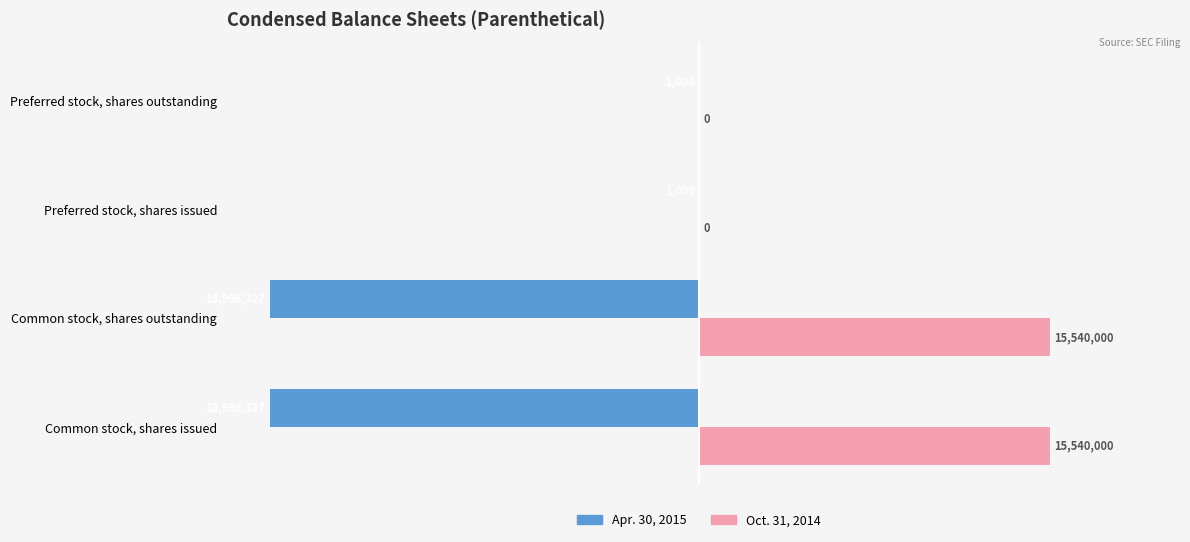

What are all the series names shown in the legend?

Apr. 30, 2015, Oct. 31, 2014